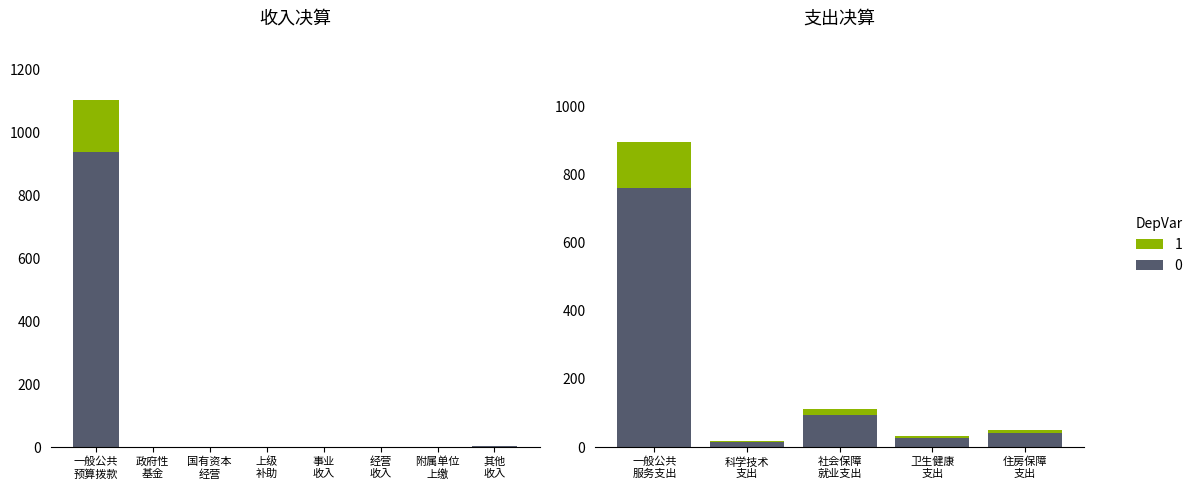

What is the label of the 4th bar from the left?

上级
补助